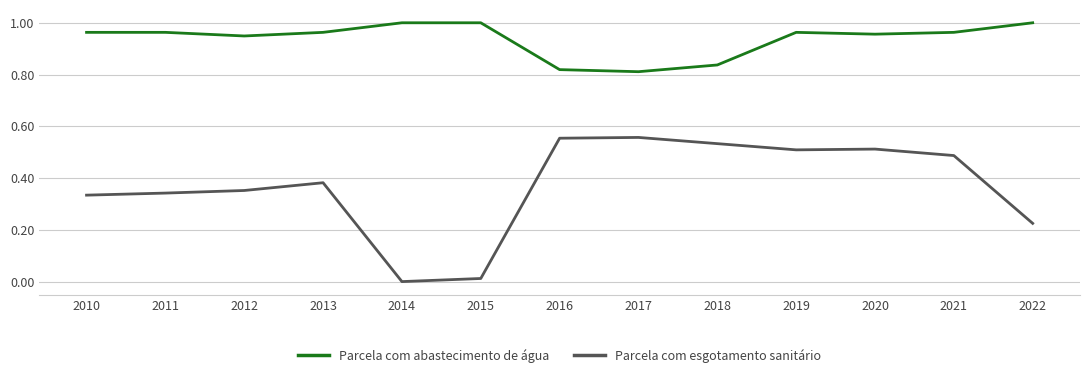

Rank the series at 2022 from highest to lowest value.

Parcela com abastecimento de água, Parcela com esgotamento sanitário